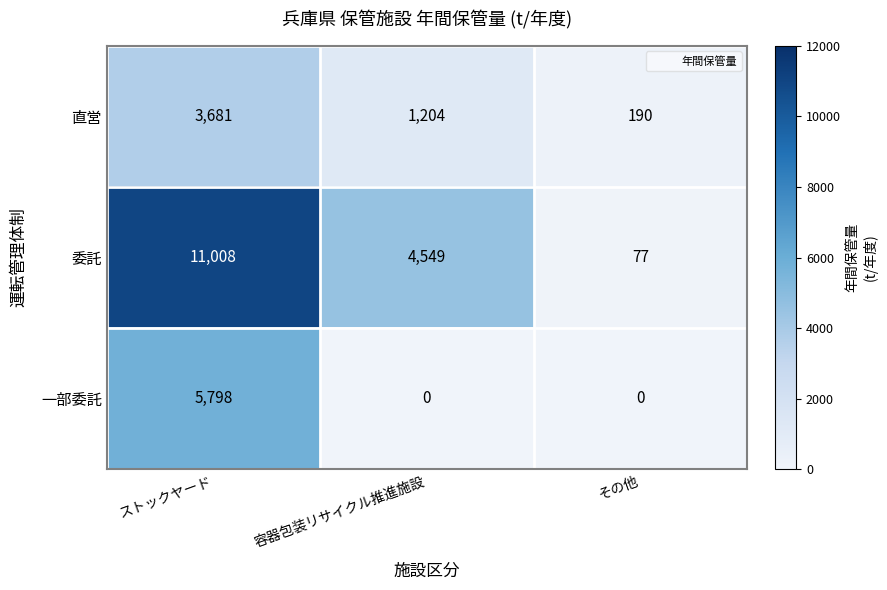

Which series has the largest total across all categories?

委託